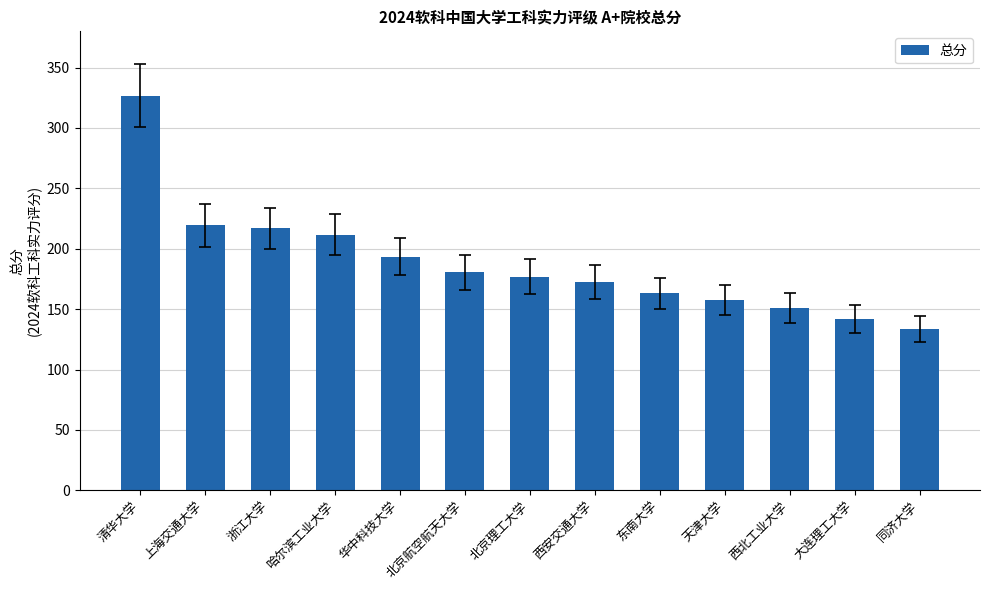

Reading right to left, what are all the values shown in this chart?

同济大学=133.7	大连理工大学=141.9	西北工业大学=151.0	天津大学=157.6	东南大学=163.0	西安交通大学=172.4	北京理工大学=177.0	北京航空航天大学=180.6	华中科技大学=193.6	哈尔滨工业大学=211.7	浙江大学=216.8	上海交通大学=219.3	清华大学=326.7